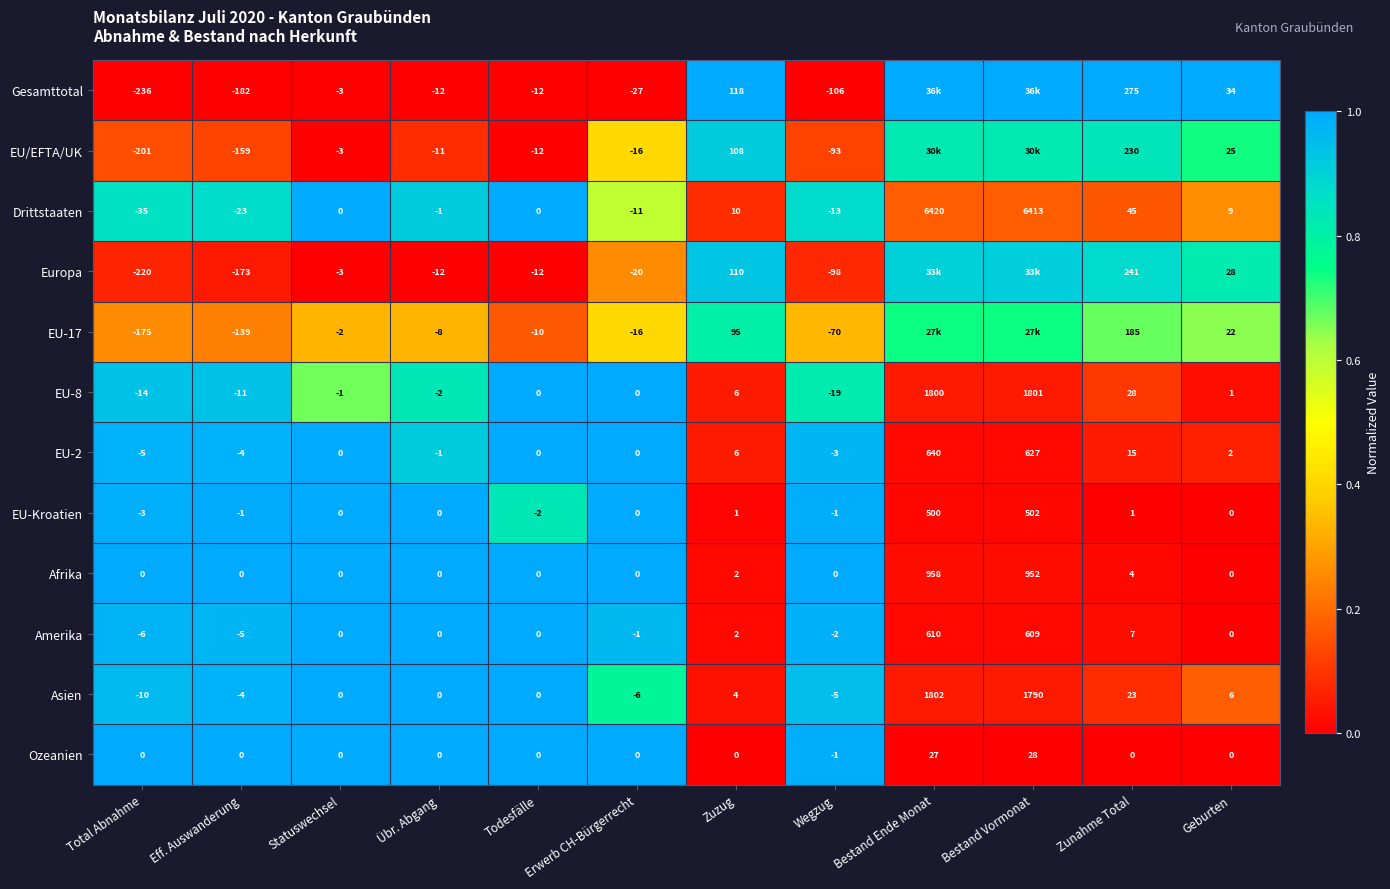

Is the value of EU-2 at Total Abnahme greater than the value of Drittstaaten at Bestand Ende Monat?

No